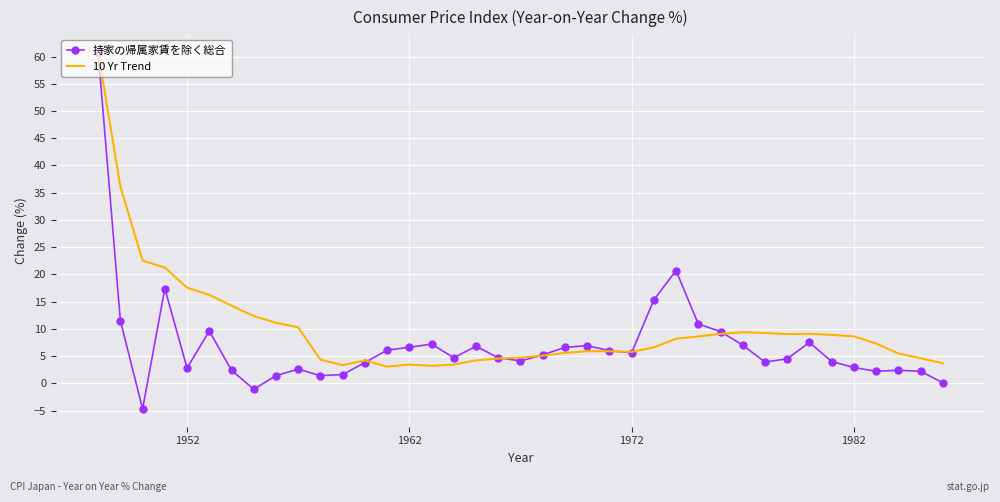

Which series has the widest spread of values?

持家の帰属家賃を除く総合